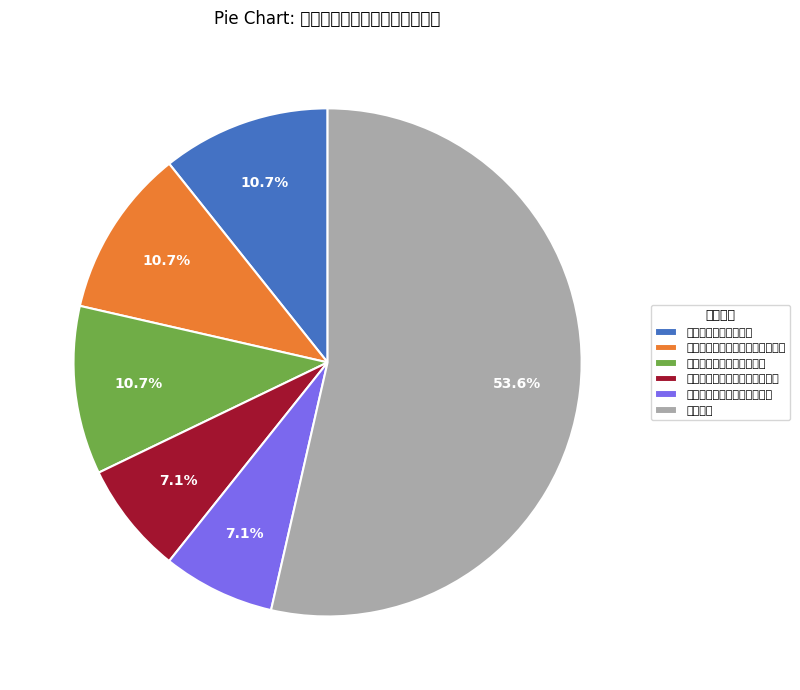

Is there any slice that represents more than half of the pie?

Yes